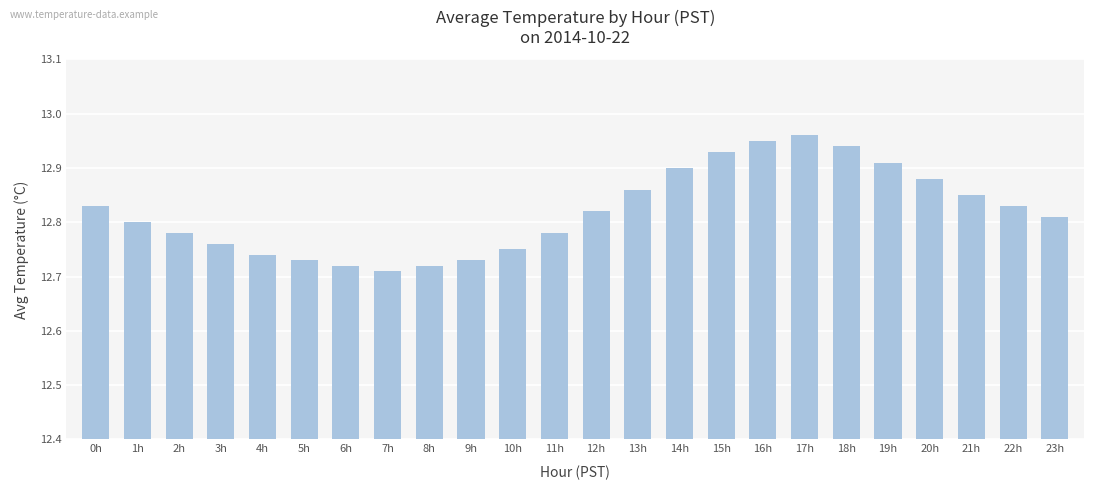

What position from the left is 16h?

17